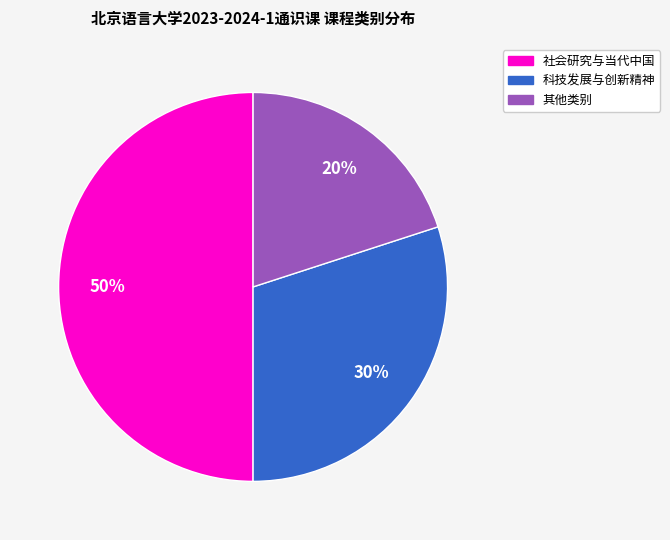

Approximately how many times larger is the value at 其他类别 compared to 科技发展与创新精神?

0.7